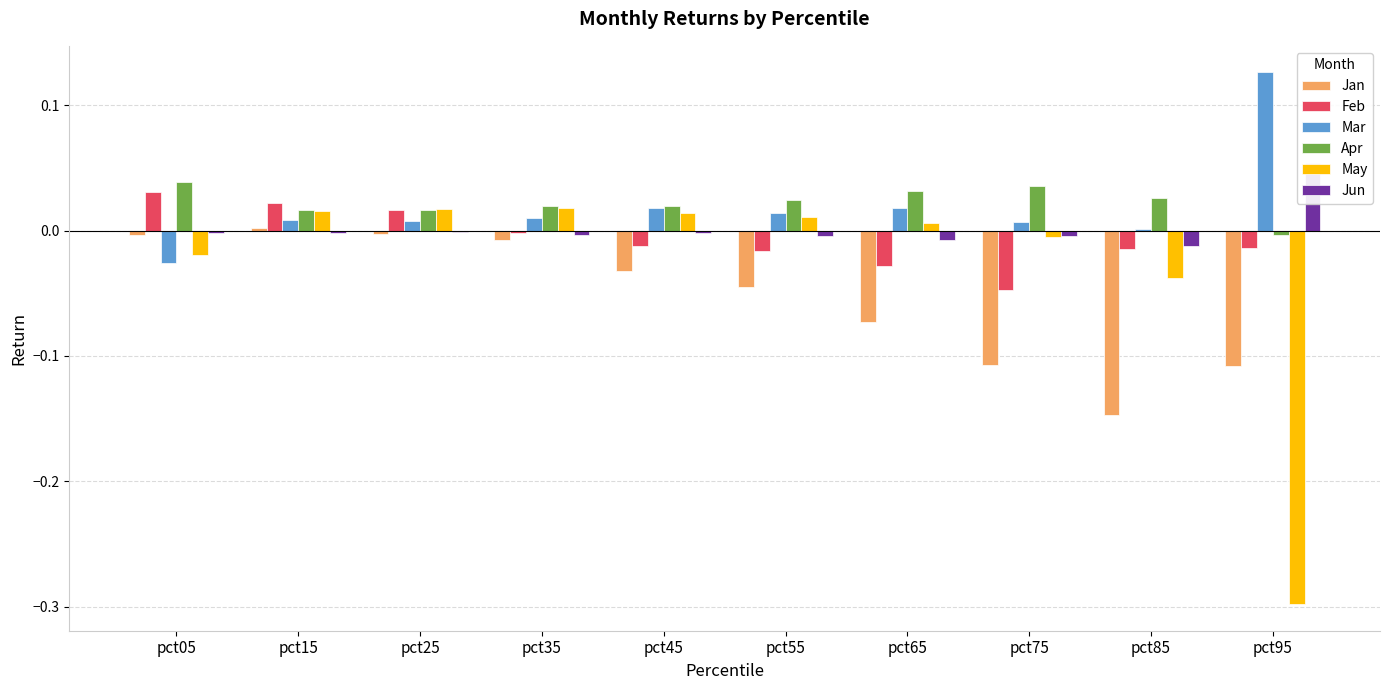

What is the difference between the Jan values at pct15 and pct95?

0.1